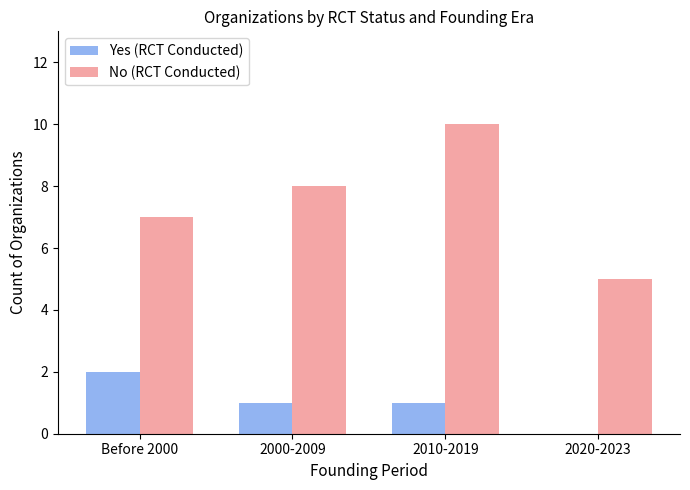

Count the No (RCT Conducted) values in the range 7 to 10.

3